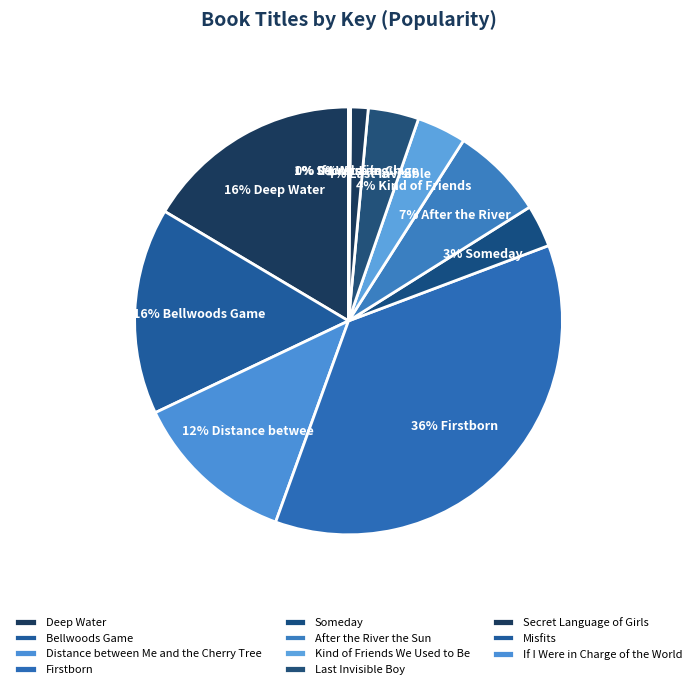

How many slices are in this pie chart?

11